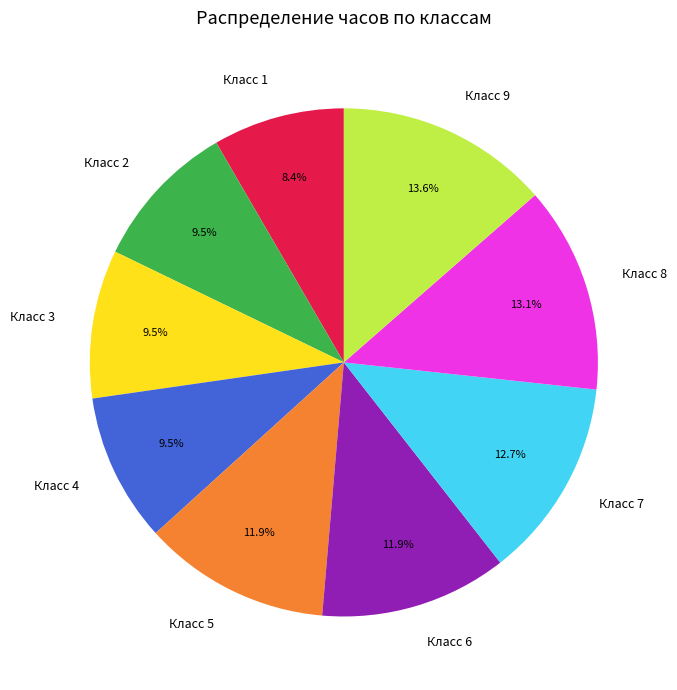

Which has a higher value, Класс 5 or Класс 4?

Класс 5